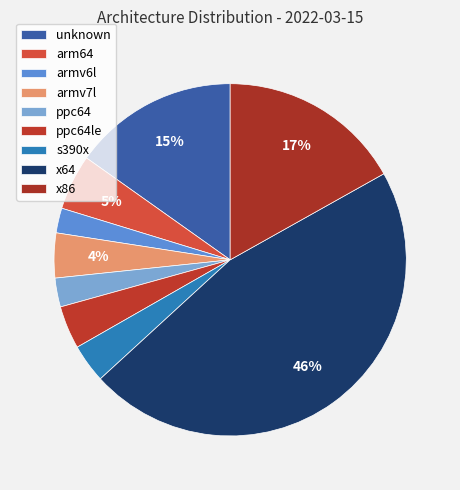

What is the ratio of the value at s390x to the value at arm64?

0.7